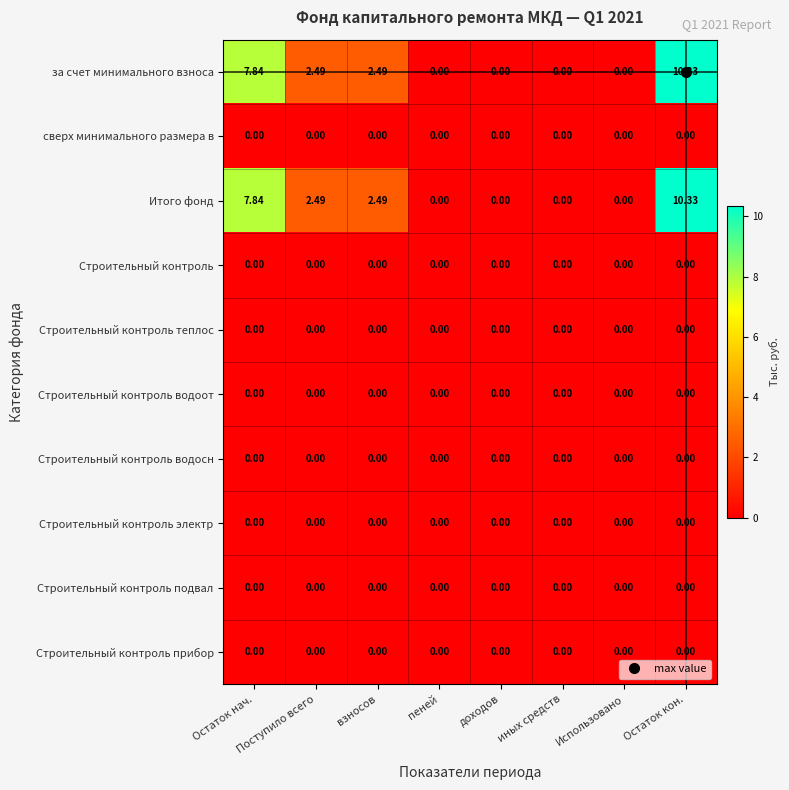

At which category is the sum across all series the highest?

Остаток кон.